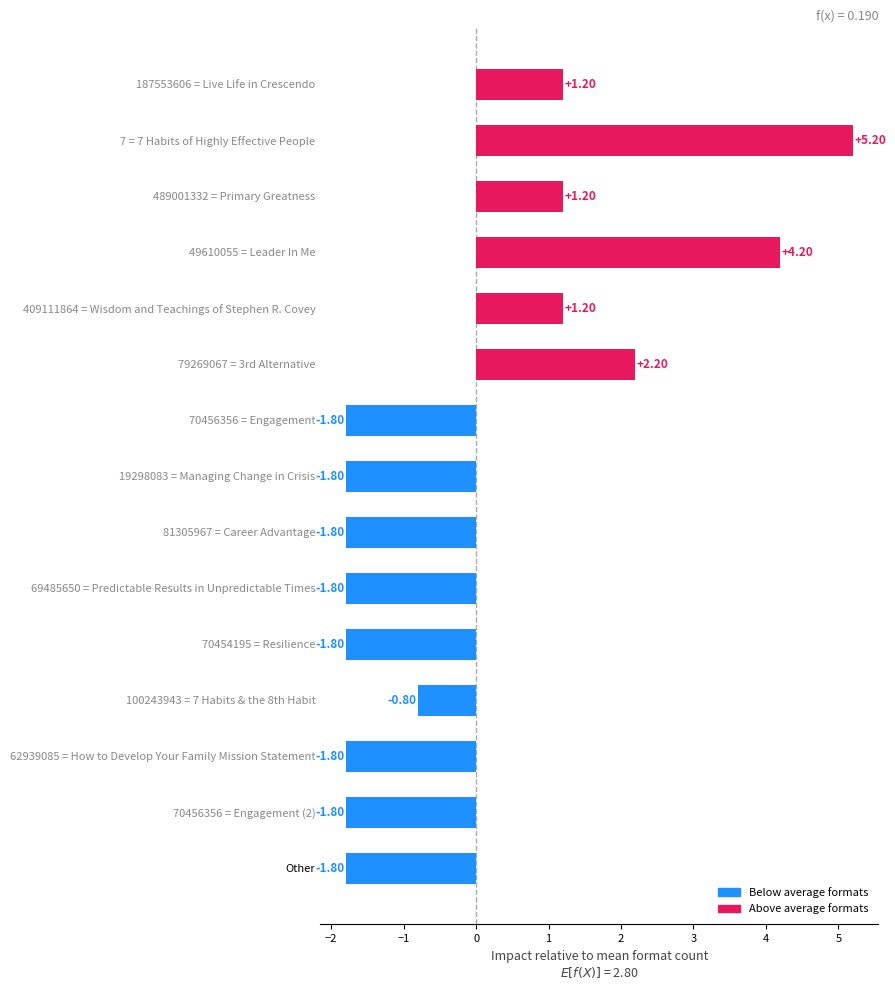

Between 70454195 = Resilience and 49610055 = Leader In Me, which is larger?

49610055 = Leader In Me